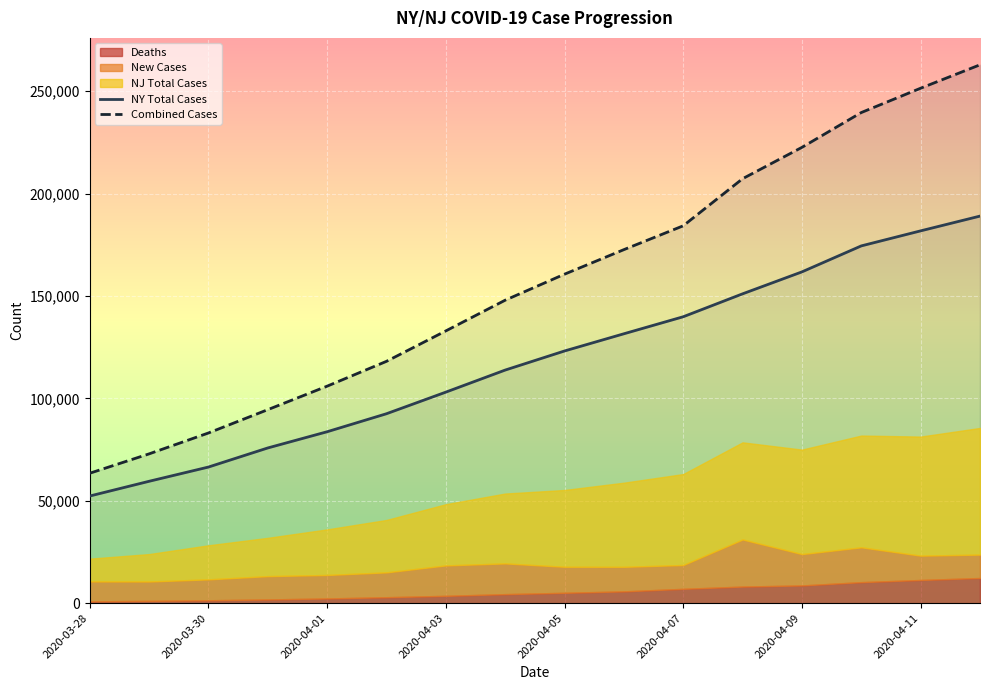

True or false: NY Total Cases and Combined Cases intersect in this chart.

False